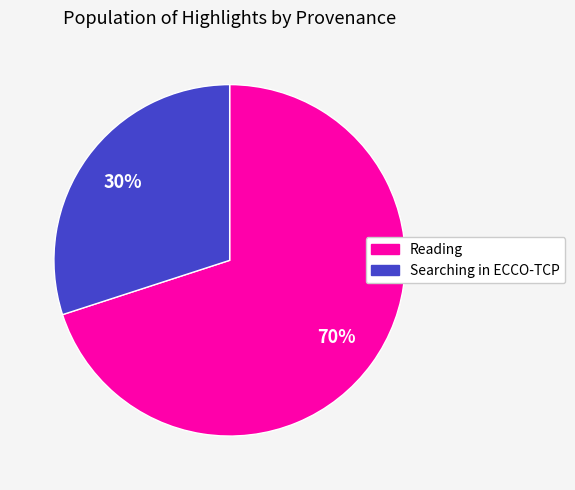

How many segments does this pie chart have?

2